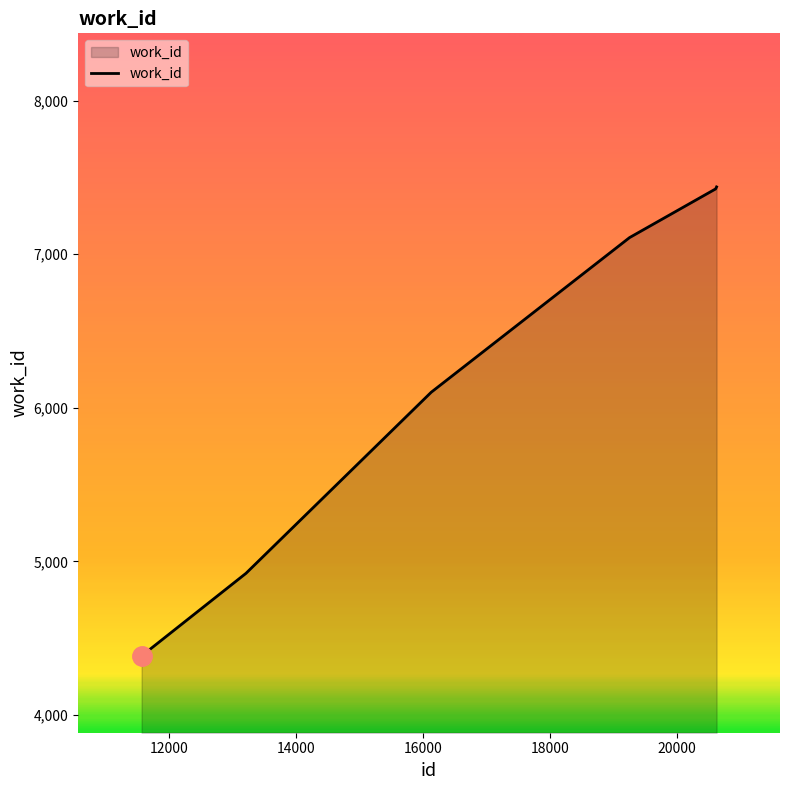

Count the number of data series in this chart.

1